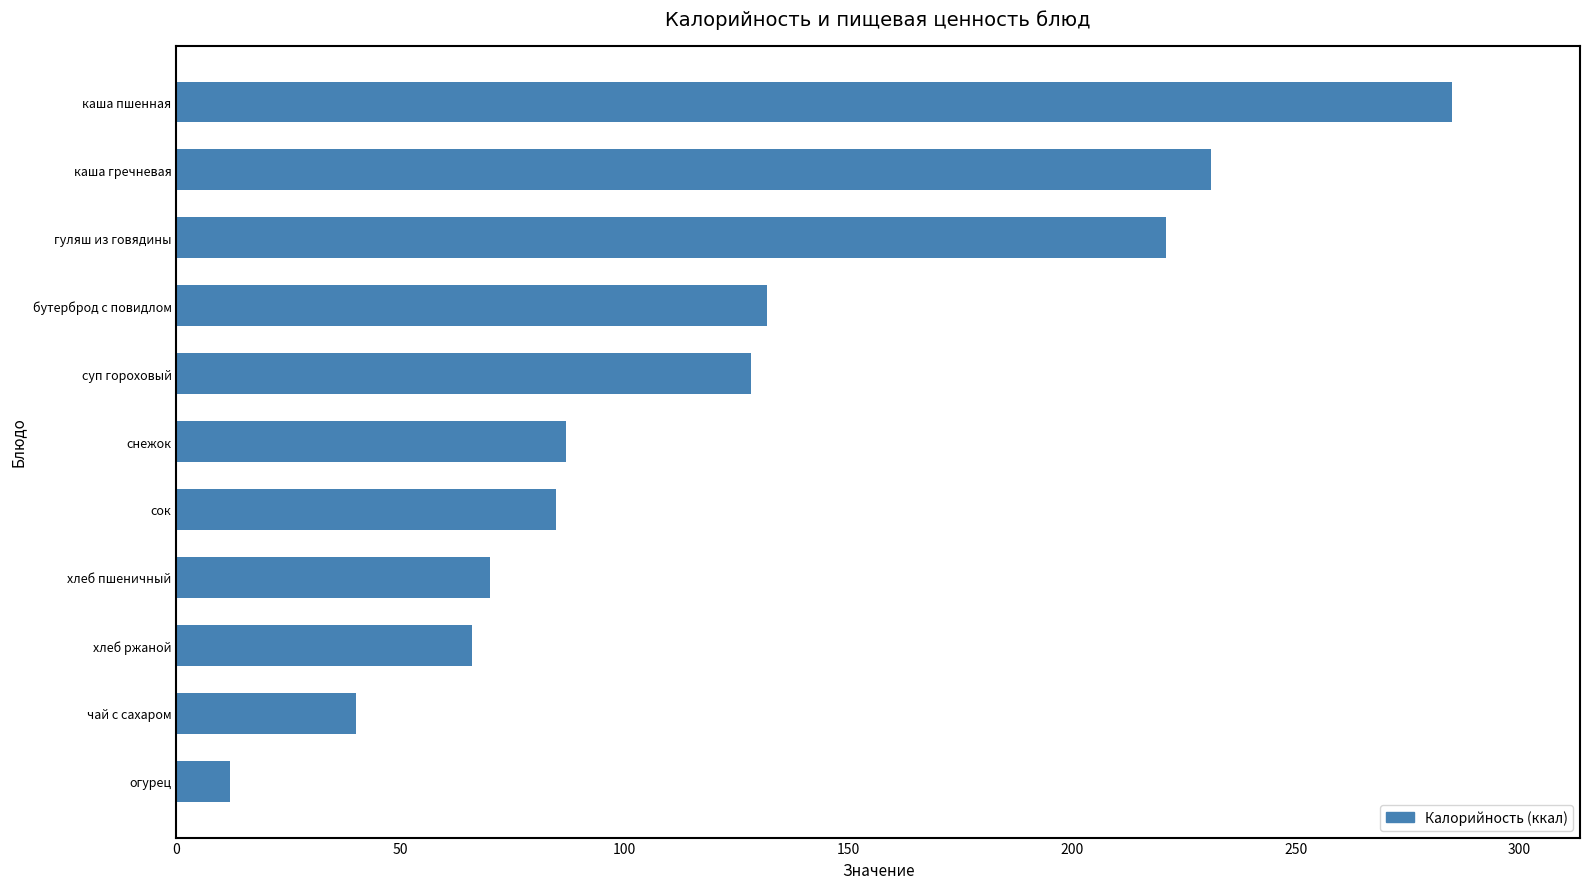

Between каша пшенная and хлеб ржаной, which is larger?

каша пшенная